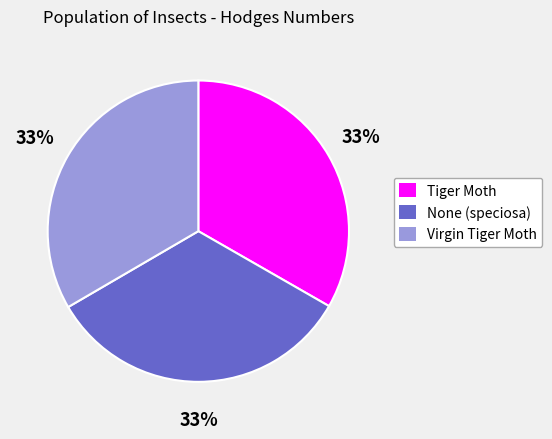

Is None (speciosa) the majority of the pie?

No